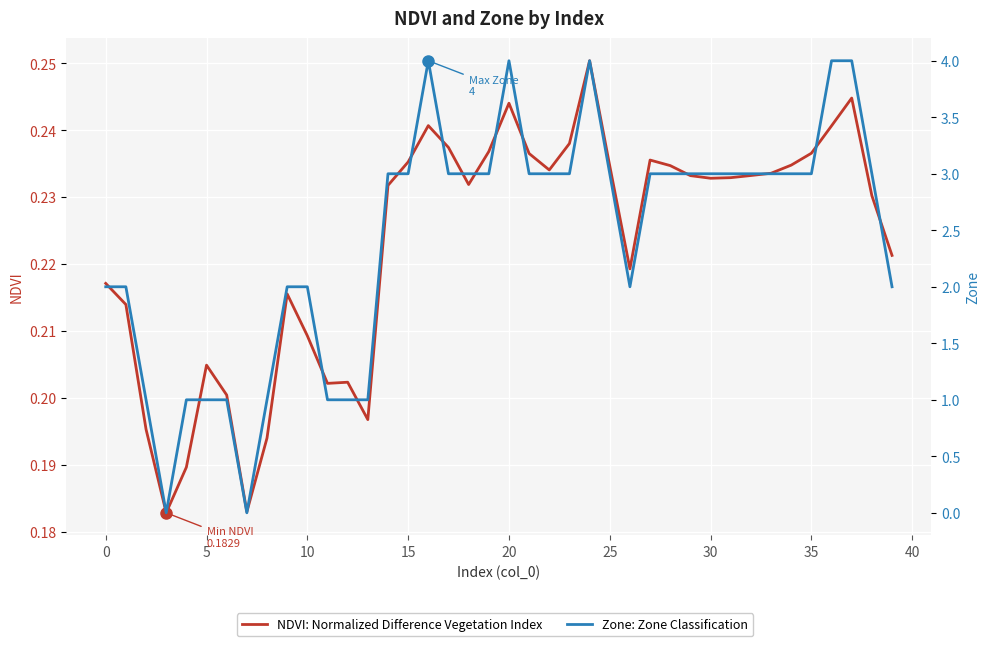

Which series ends up on top after the final intersection of NDVI and Zone?

Zone